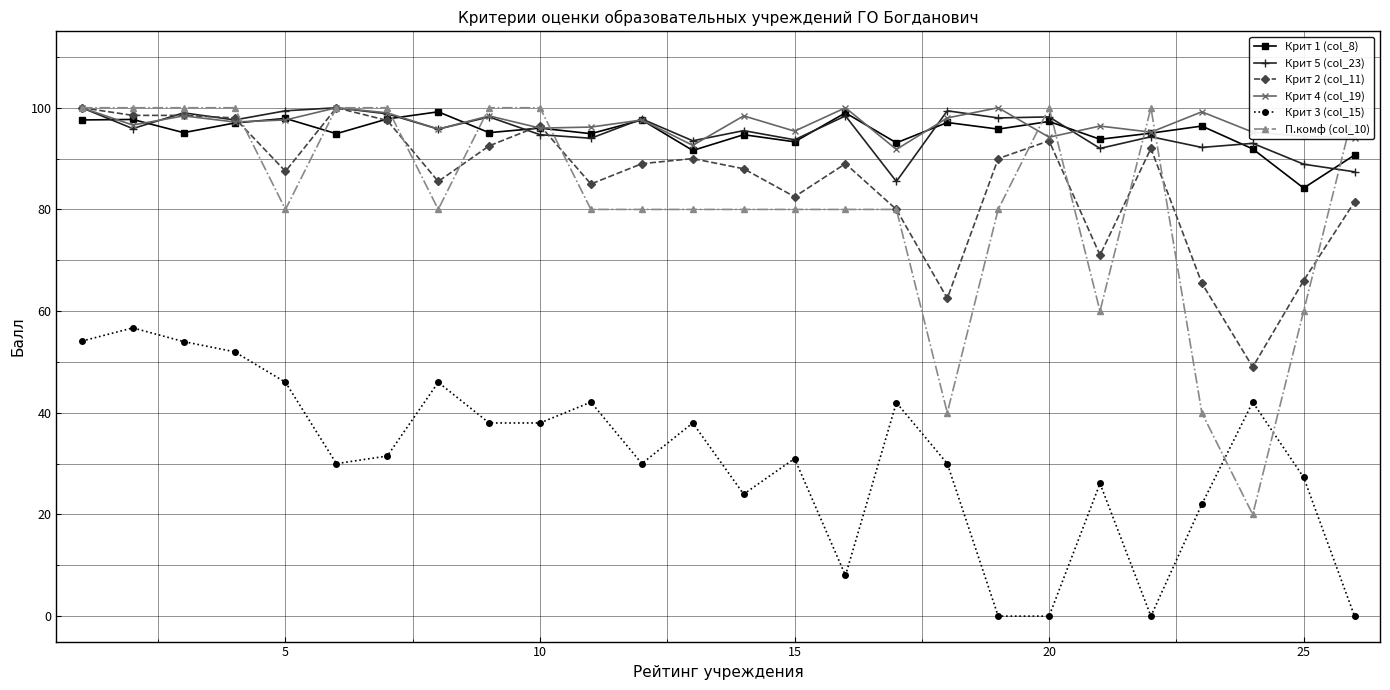

Reading left to right, what are all the values shown in this chart?

Крит 1 (col_8): 97.6	97.7	95.1	97.0	97.9	94.9	97.8	99.2	95.1	96.0	94.9	97.6	91.6	94.7	93.3	99.0	93.1	97.1	95.8	97.3	93.8	95.0	96.4	91.9	84.2	90.7
Крит 5 (col_23): 100.0	95.9	99.0	97.6	99.4	100.0	98.8	95.8	98.2	94.7	94.0	97.8	93.5	95.5	93.7	98.4	85.5	99.4	98.0	98.2	92.0	94.3	92.2	93.0	88.9	87.4
Крит 2 (col_11): 100.0	98.5	98.5	98.0	87.5	100.0	97.5	85.5	92.5	96.5	85.0	89.0	90.0	88.0	82.5	89.0	80.0	62.5	90.0	93.5	71.0	92.0	65.5	49.0	66.0	81.5
Крит 4 (col_19): 100.0	96.6	98.4	97.2	97.6	100.0	99.0	95.8	98.4	96.0	96.2	97.6	92.6	98.4	95.4	100.0	91.8	98.0	100.0	94.2	96.4	95.2	99.2	95.2	94.4	94.0
Крит 3 (col_15): 54.1	56.7	54.0	52.0	46.0	30.0	31.5	46.0	38.0	38.0	42.1	30.0	38.0	24.0	31.0	8.0	42.0	30.0	0.0	0.0	26.1	0.0	22.0	42.1	27.3	0.0
П.комф (col_10): 100.0	100.0	100.0	100.0	80.0	100.0	100.0	80.0	100.0	100.0	80.0	80.0	80.0	80.0	80.0	80.0	80.0	40.0	80.0	100.0	60.0	100.0	40.0	20.0	60.0	100.0